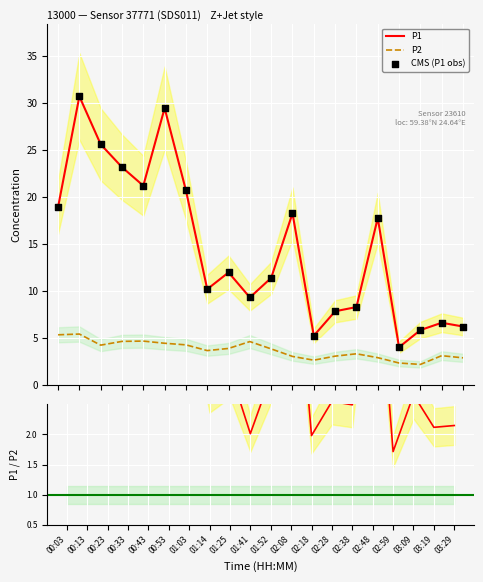

Which series has the widest spread of Y values?

P1